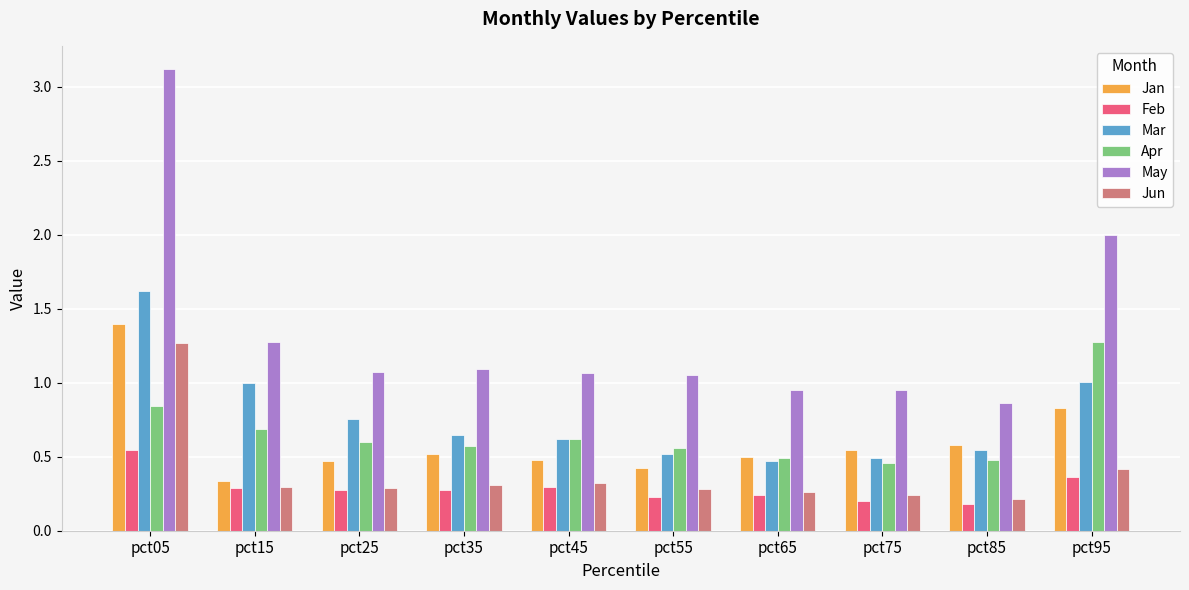

What is the maximum value shown in the chart?

3.1